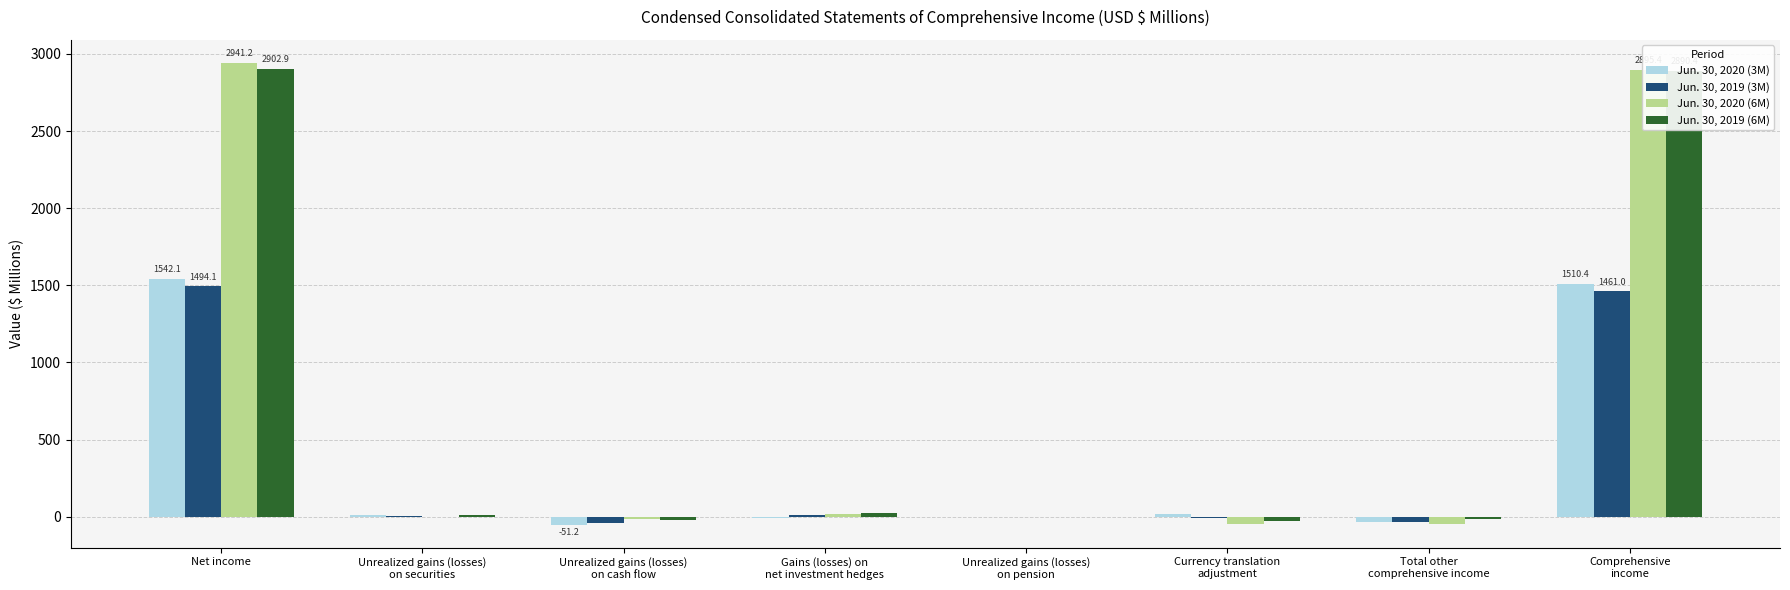

Are the bars horizontal?

No